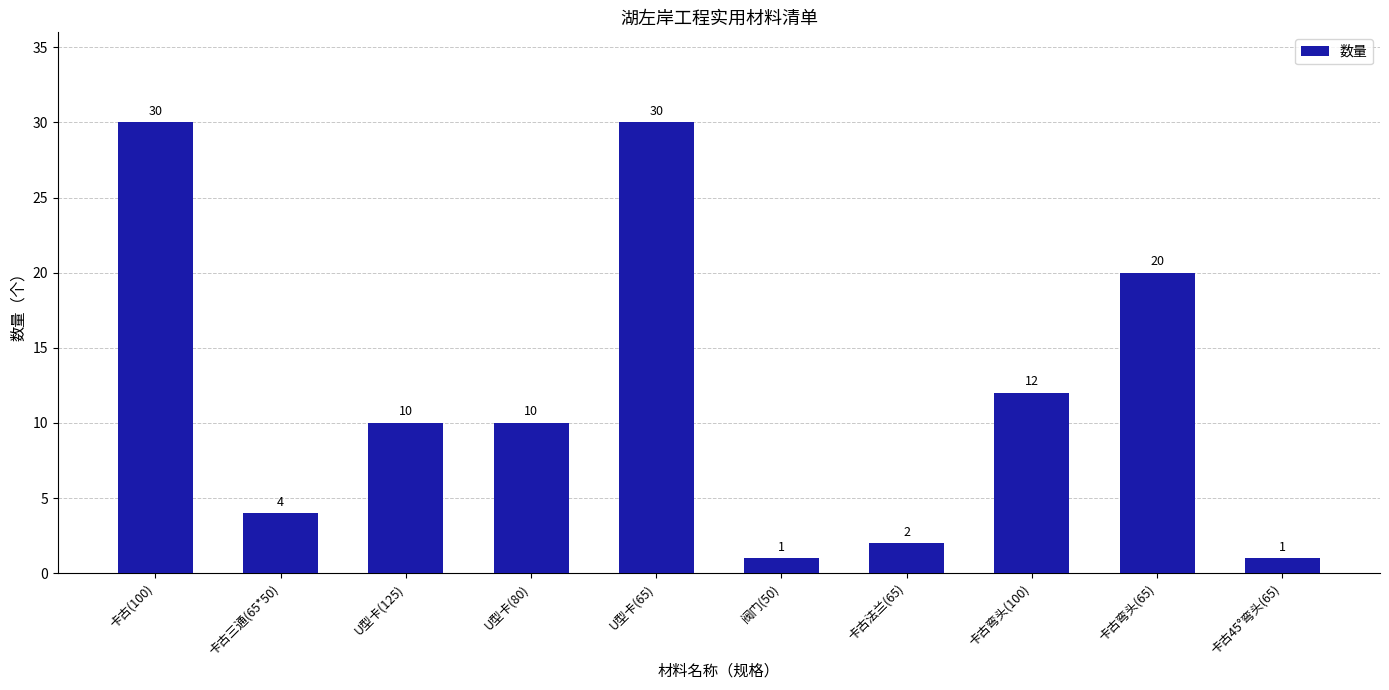

What is the label of the 5th bar from the left?

U型卡(65)